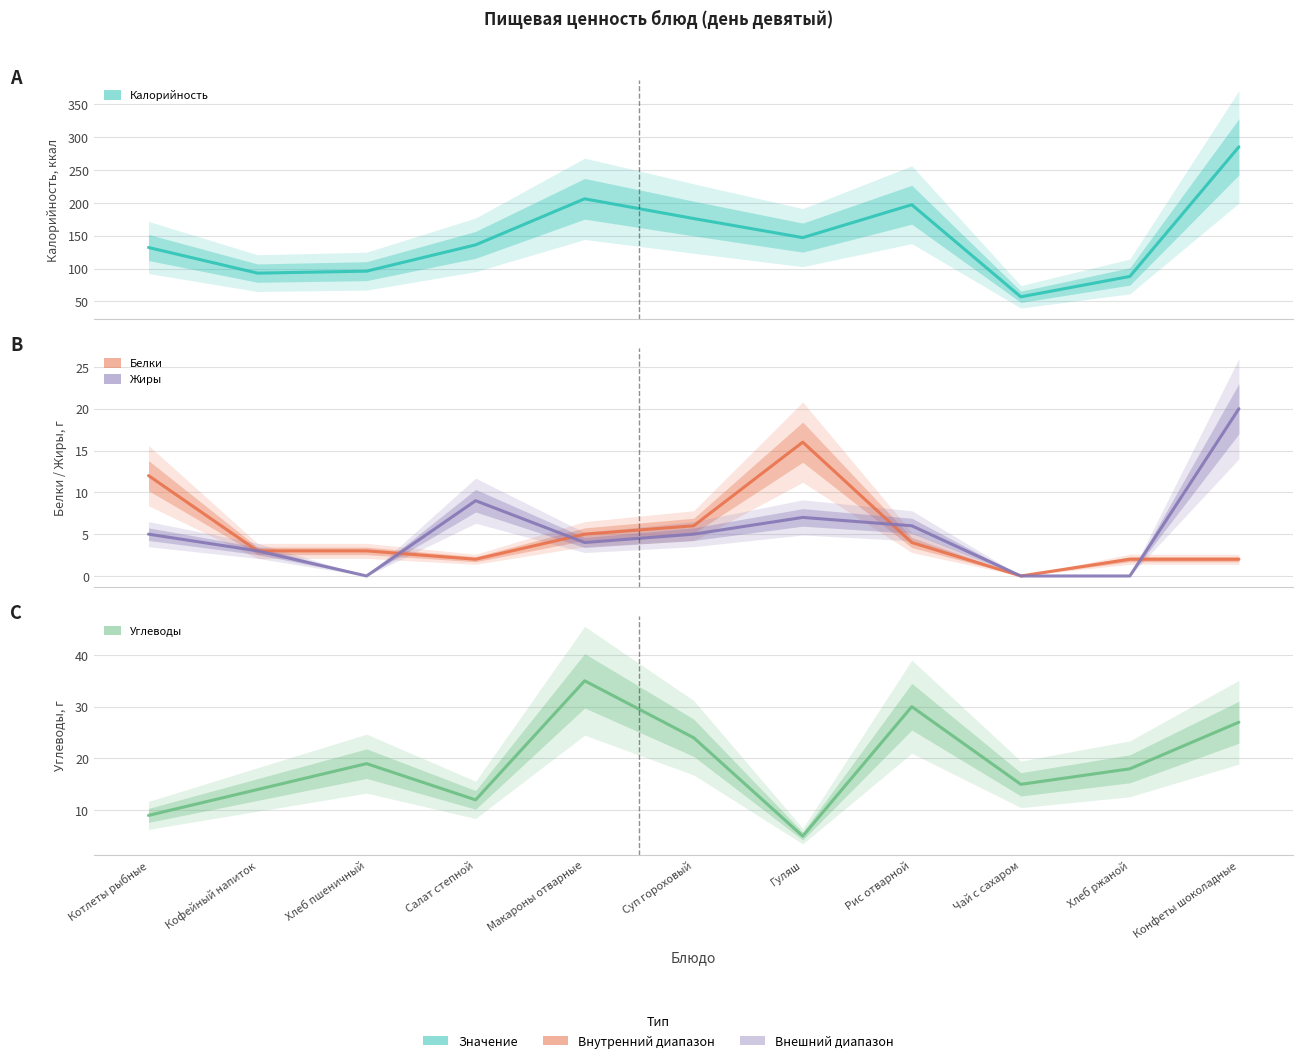

Reading right to left, list all the values displayed in this chart.

Калорийность: 285	88	57	197	147	176	206	136	96	93	132
Белки: 2	2	0	4	16	6	5	2	3	3	12
Жиры: 20	0	0	6	7	5	4	9	0	3	5
Углеводы: 27	18	15	30	5	24	35	12	19	14	9